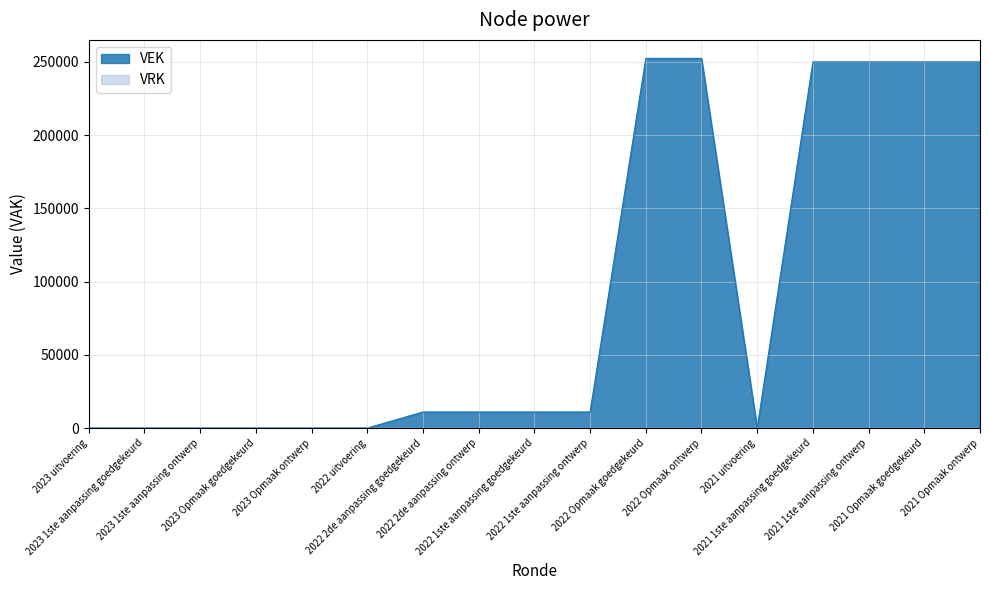

At which category does the chart reach its minimum across all series?

2023 uitvoering